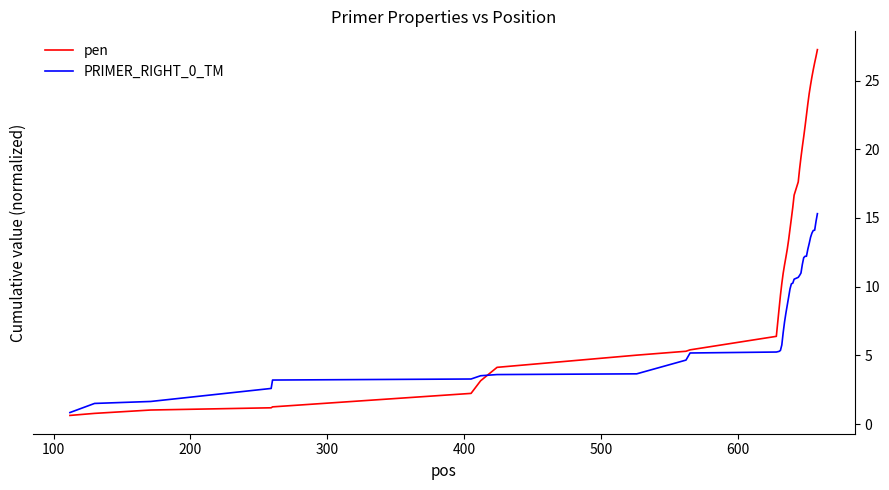

Which series has the largest total across all categories?

pen